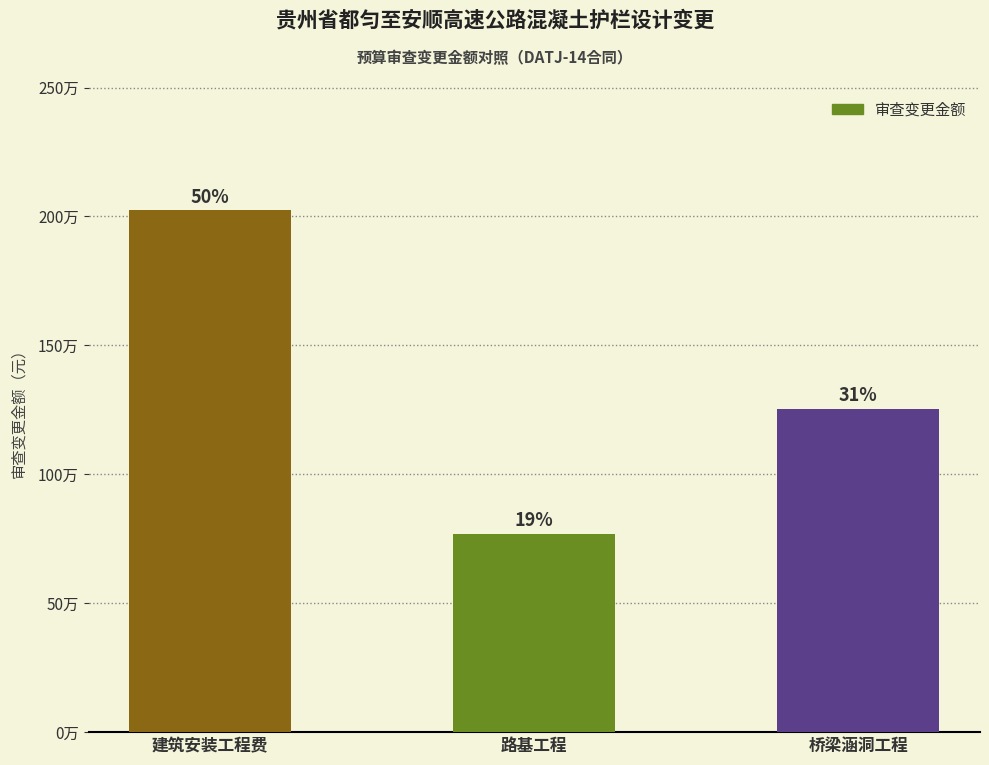

Are the bars horizontal?

No